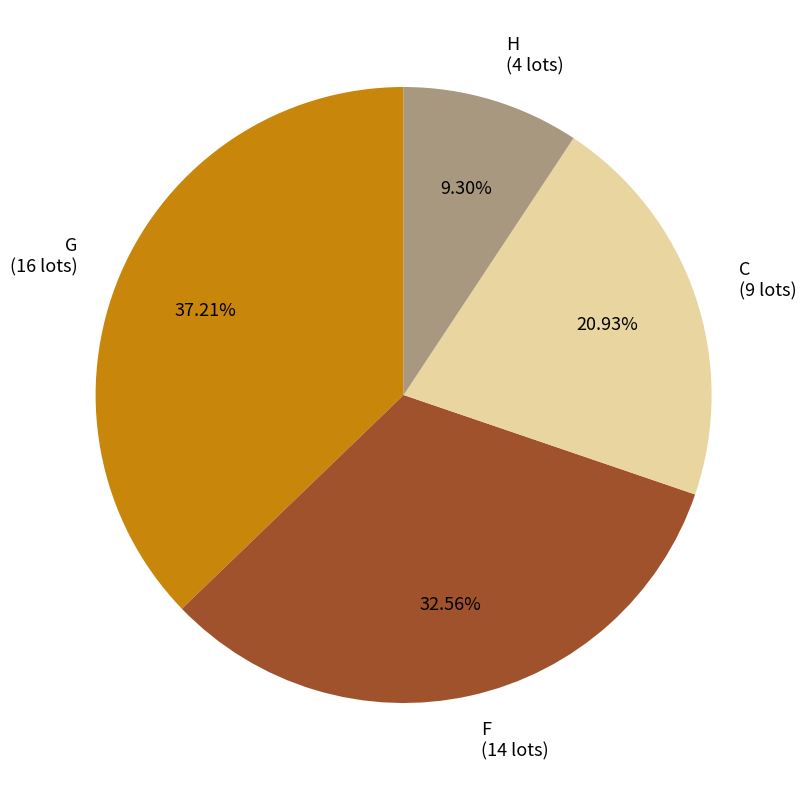

Between C and F, which is larger?

F